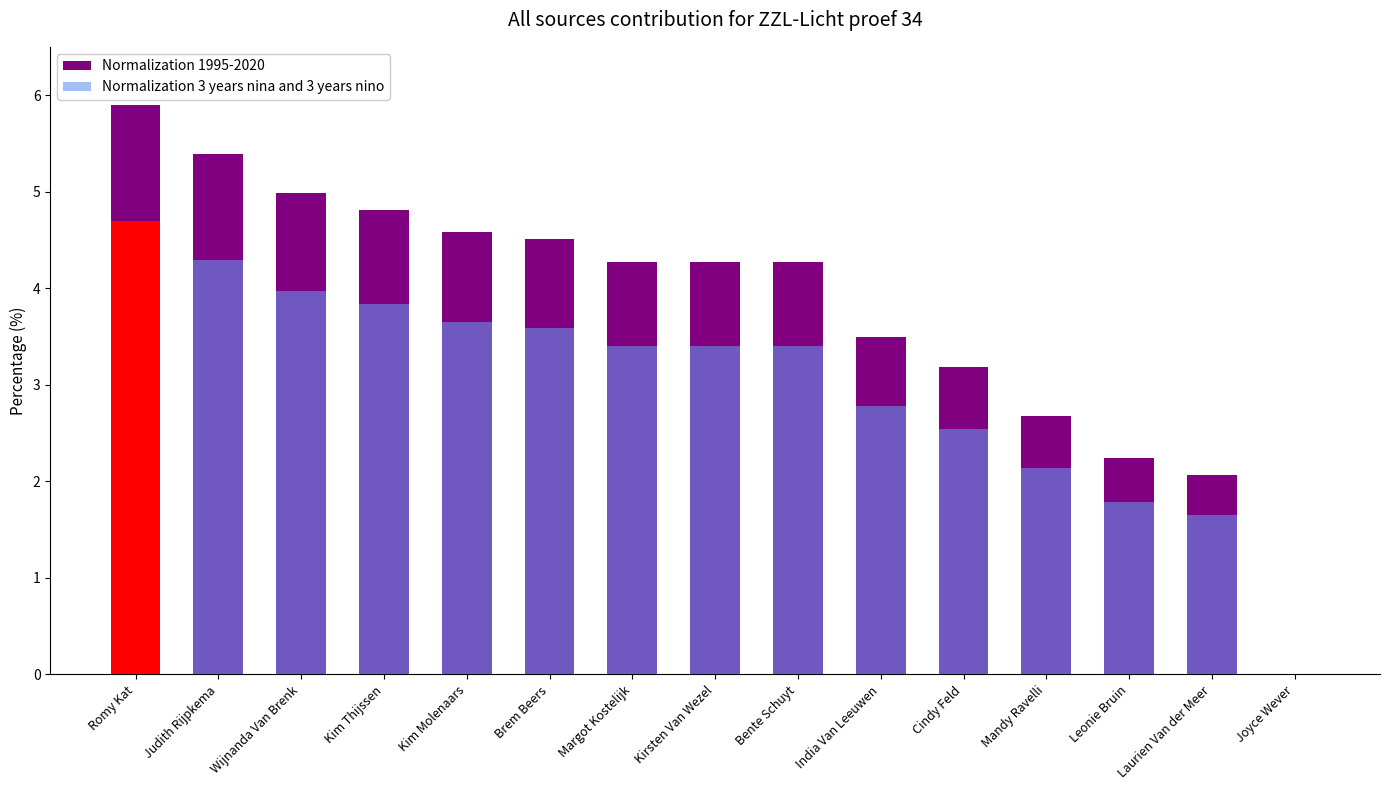

Rank the series by their average value, from lowest to highest.

Normalization 3 years nina and 3 years nino, Normalization 1995-2020